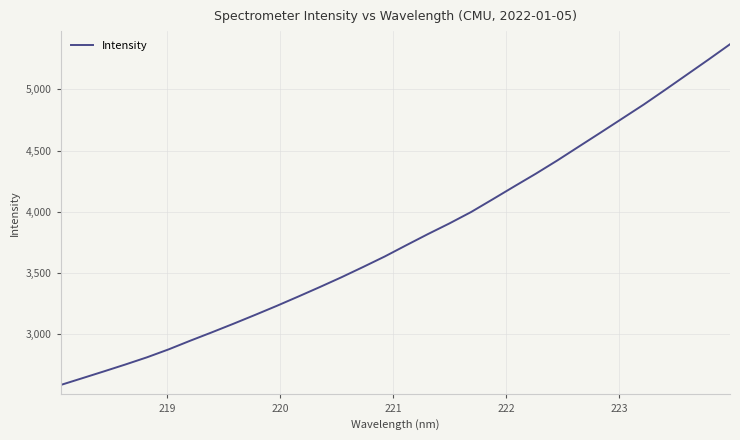

What is the minimum value shown in the chart?

2583.4